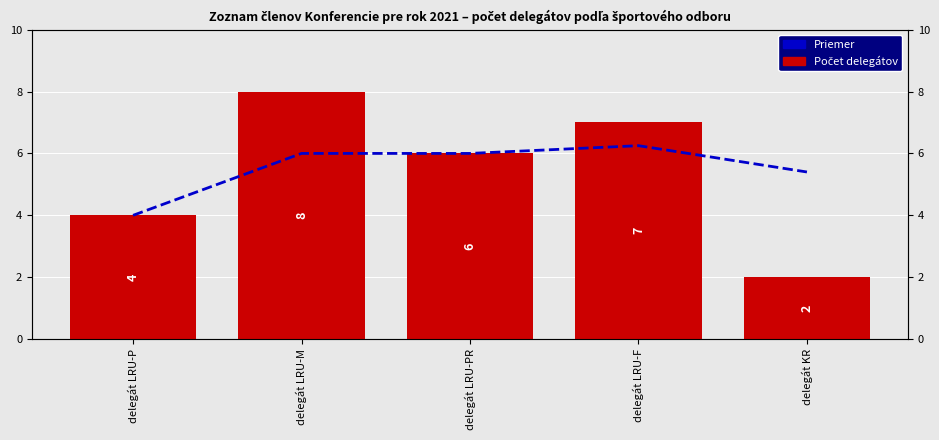

At which label does Count reach its peak?

delegát LRU-M